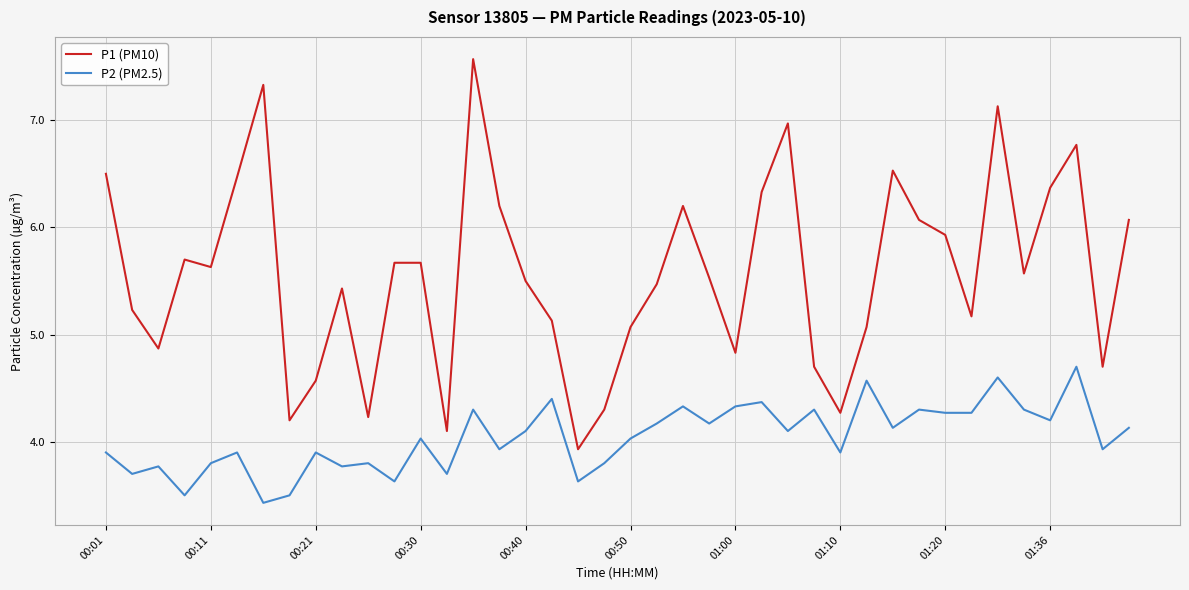

Which series has the largest range (max minus min)?

P1 (PM10)